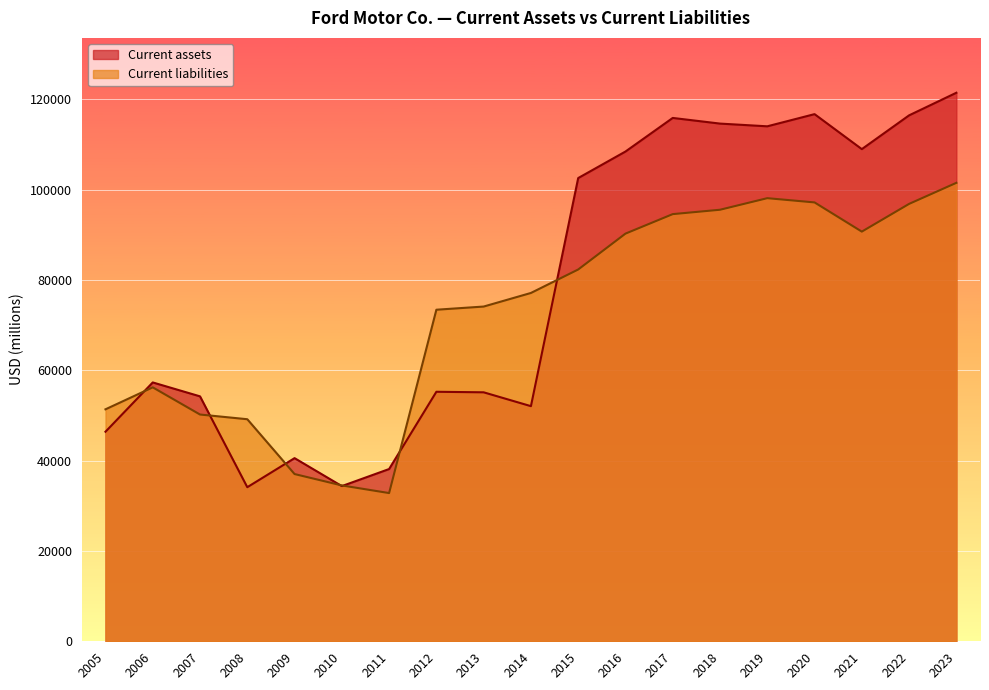

The value of Current assets at 2008 is 34124. True or false?

True